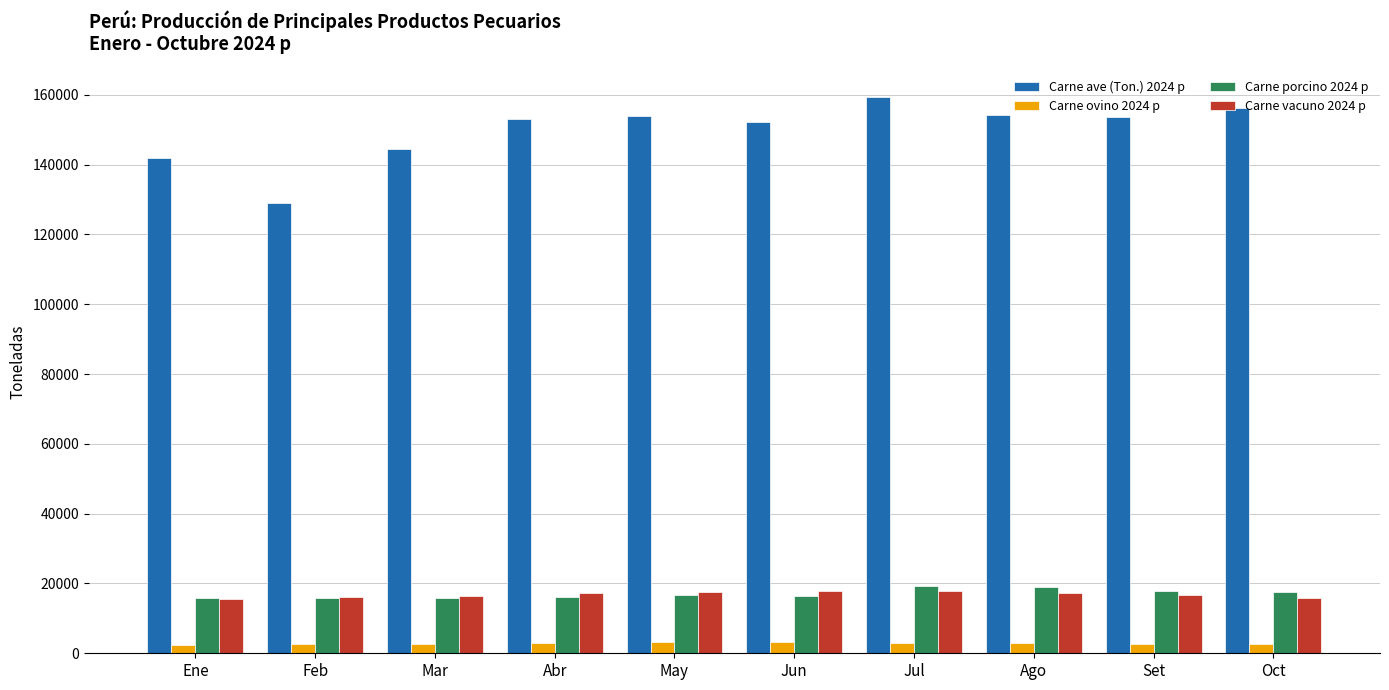

Where is Carne ave (Ton.) 2024 p nearest to the value 144195?

Mar